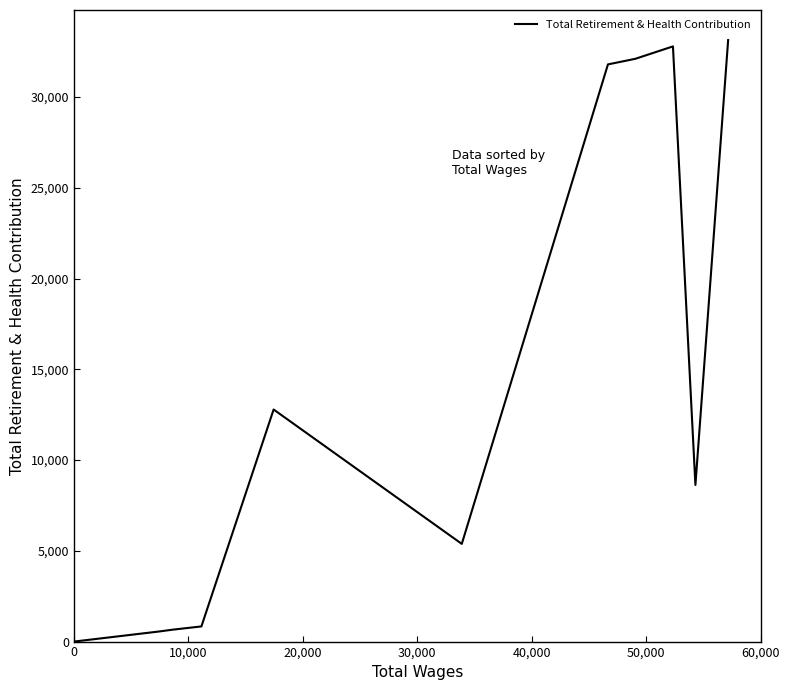

What is the greatest value displayed?

33143